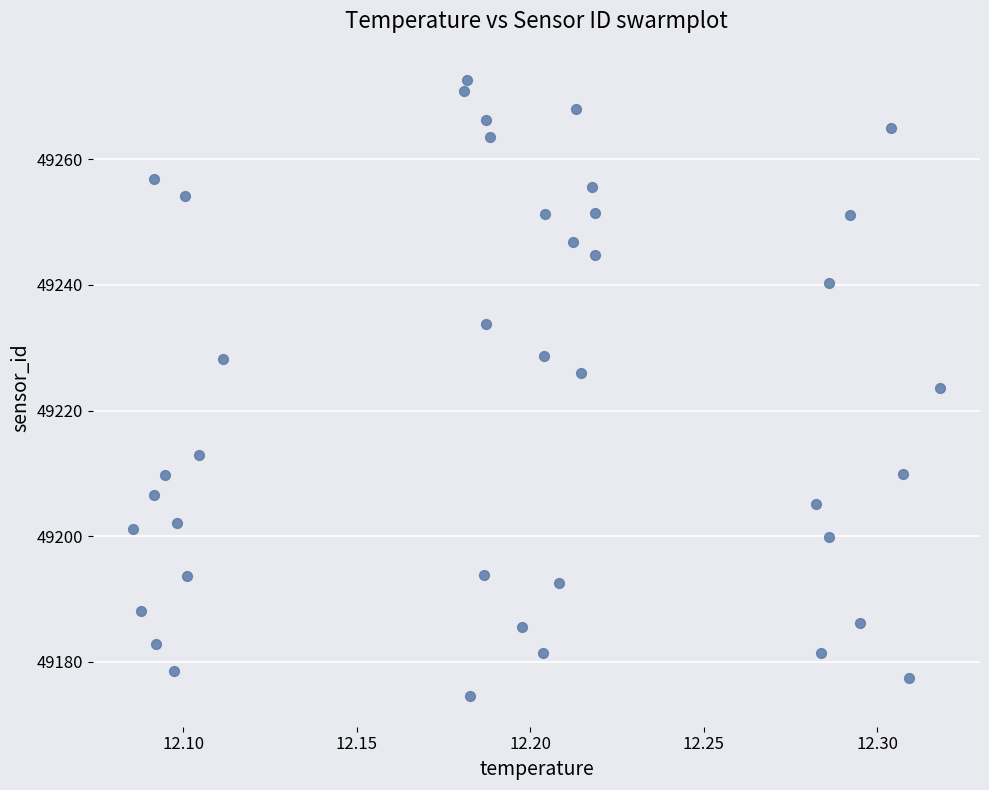

What is the range of Y values (max minus min)?

98.1